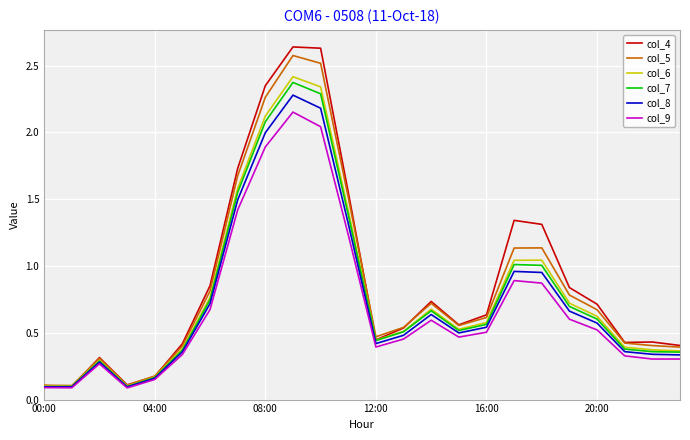

Which series has the largest total across all categories?

col_4